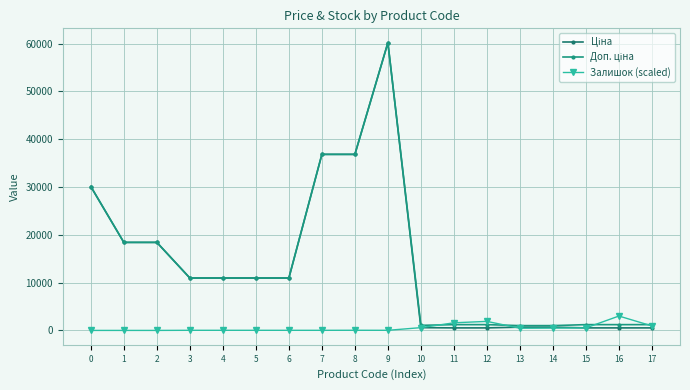

List the labels in order of Доп. ціна value, smallest first.

13, 14, 10, 11, 12, 15, 16, 17, 3, 4, 5, 6, 1, 2, 0, 7, 8, 9